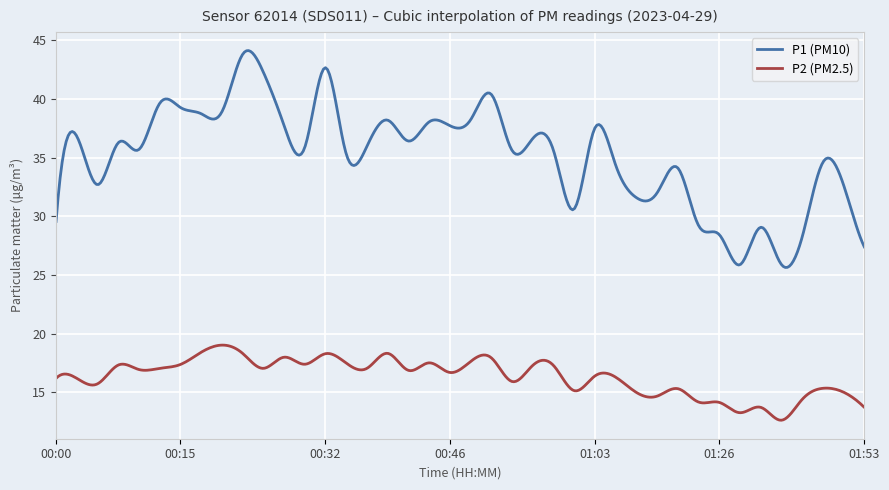

What is the greatest value displayed?

44.1